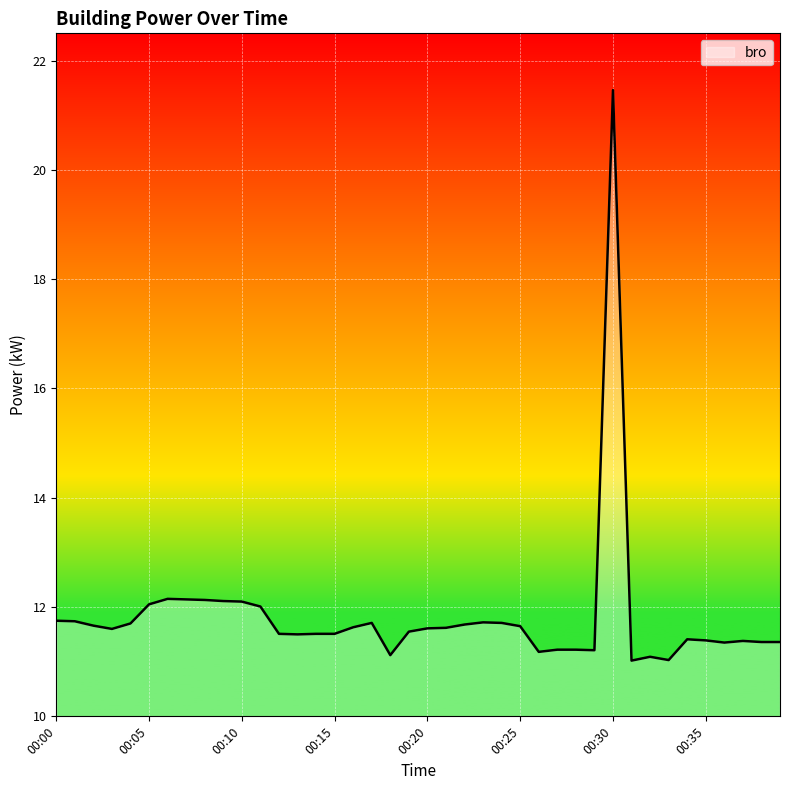

What is the smallest value displayed?

11.0